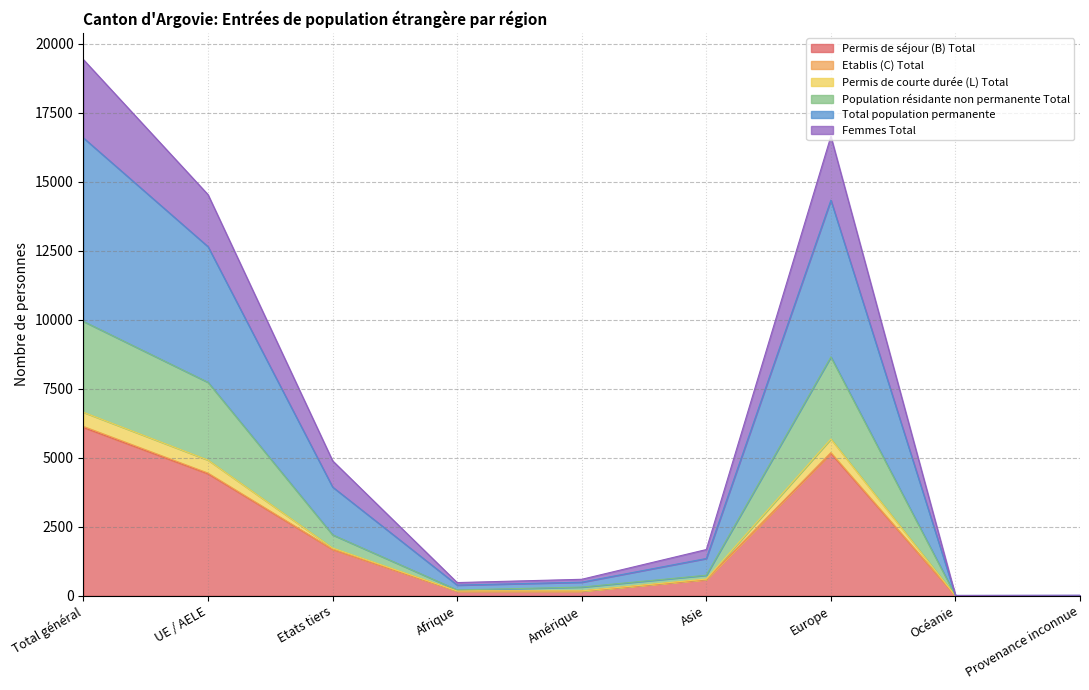

Which series has the largest range (max minus min)?

Femmes Total